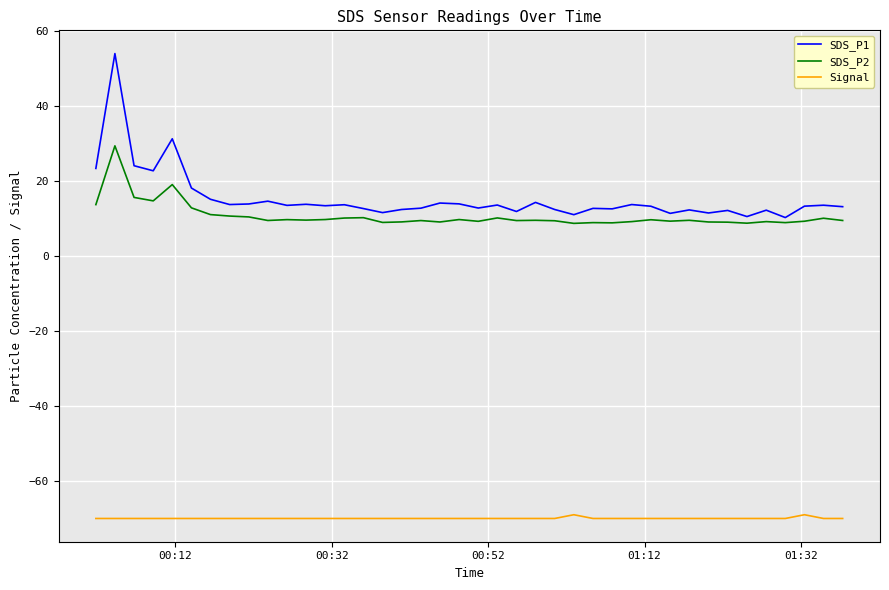

What is the lowest value of the SDS_P2 series?

8.7